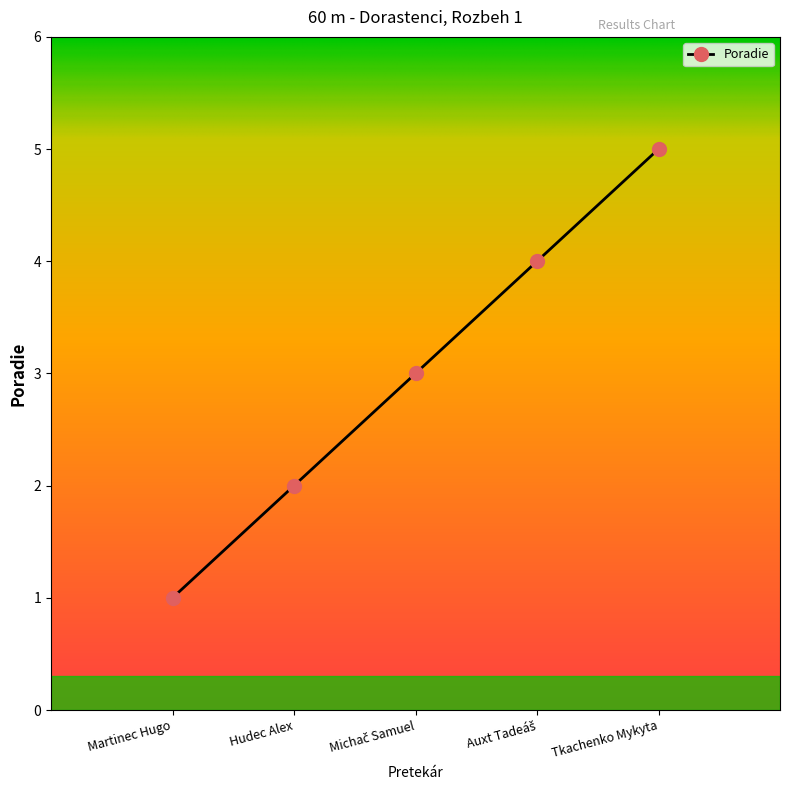

What position from the right is Tkachenko Mykyta?

1